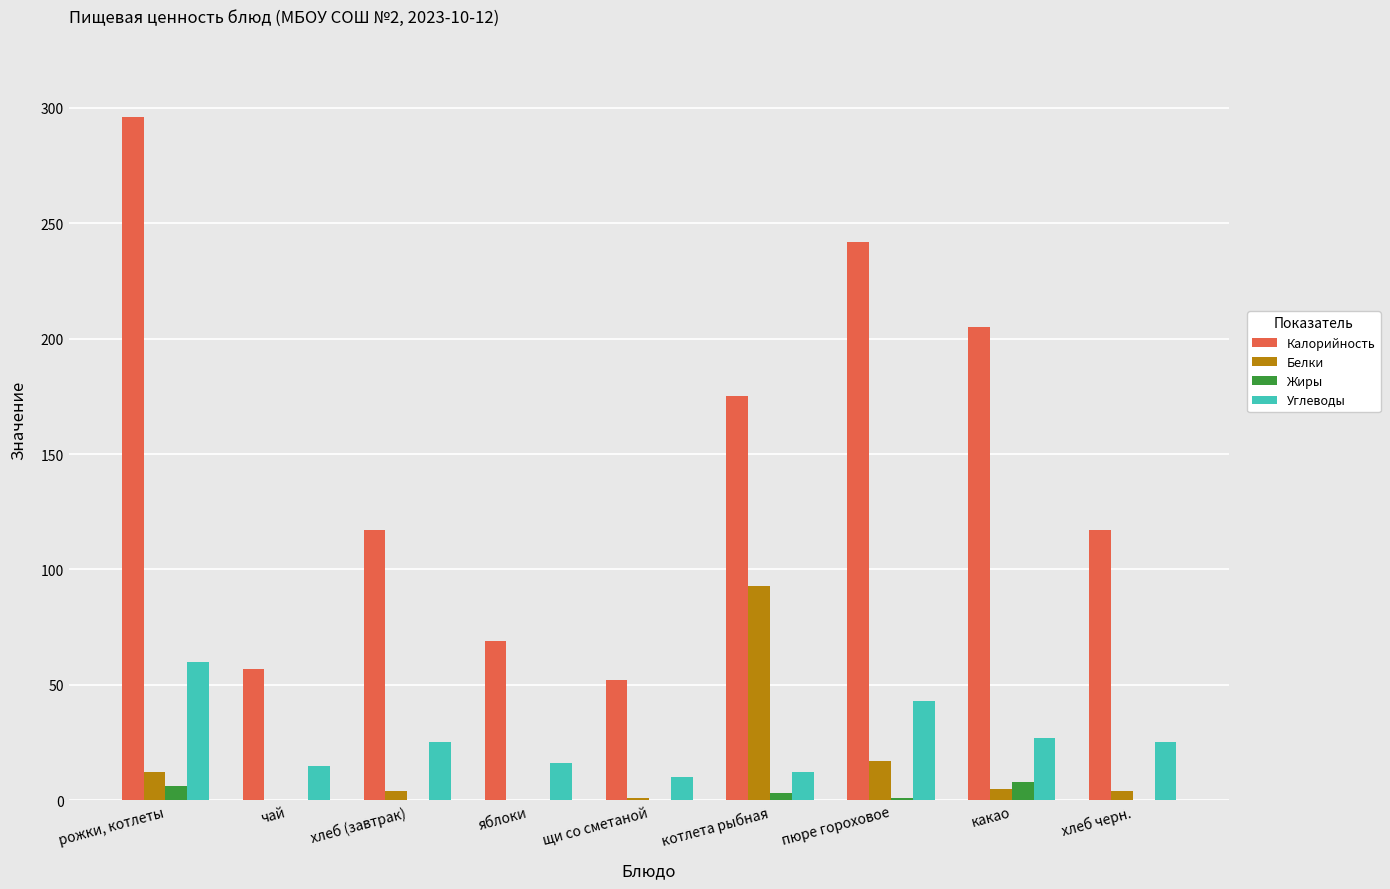

At which label does Углеводы first exceed 25?

рожки, котлеты